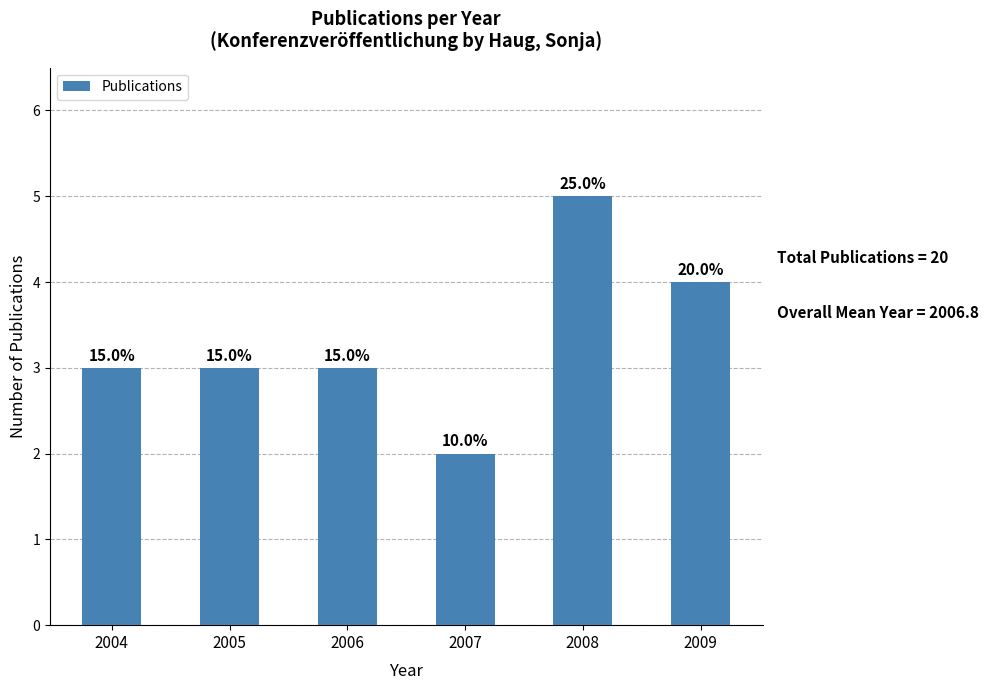

Rank the categories by value from highest to lowest.

2008, 2009, 2004, 2005, 2006, 2007